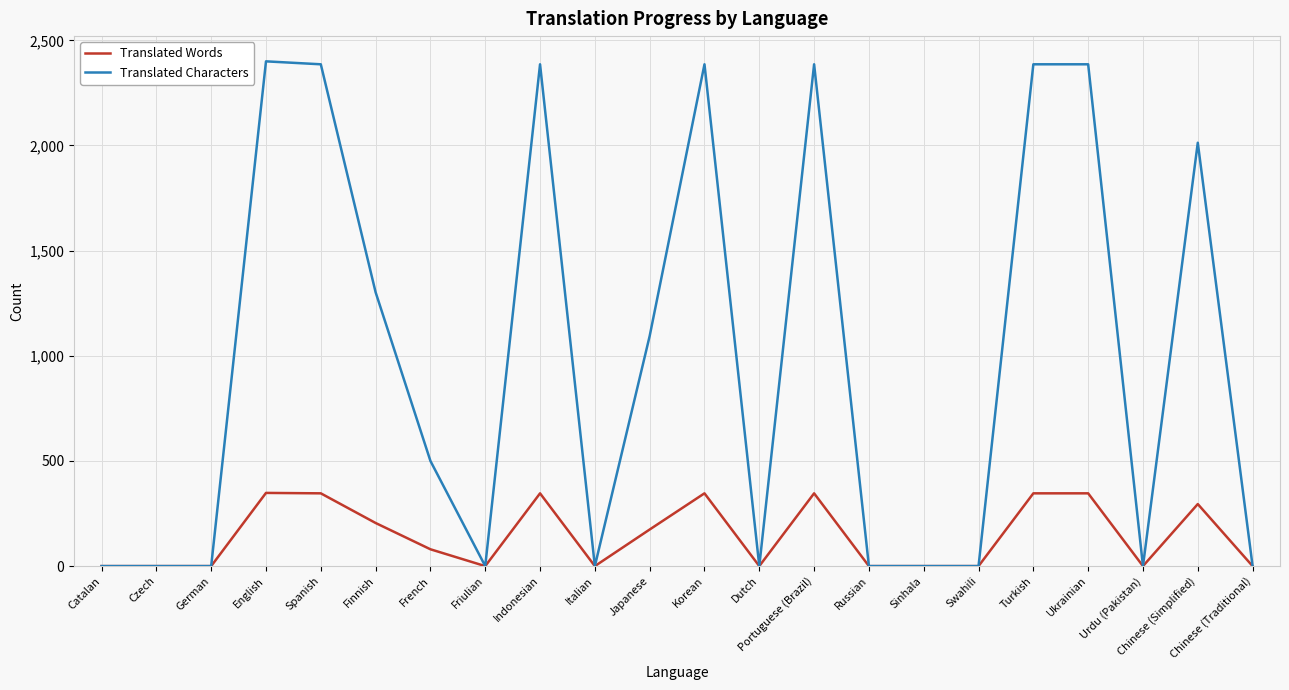

What is the sum of all Translated Characters values?

21625